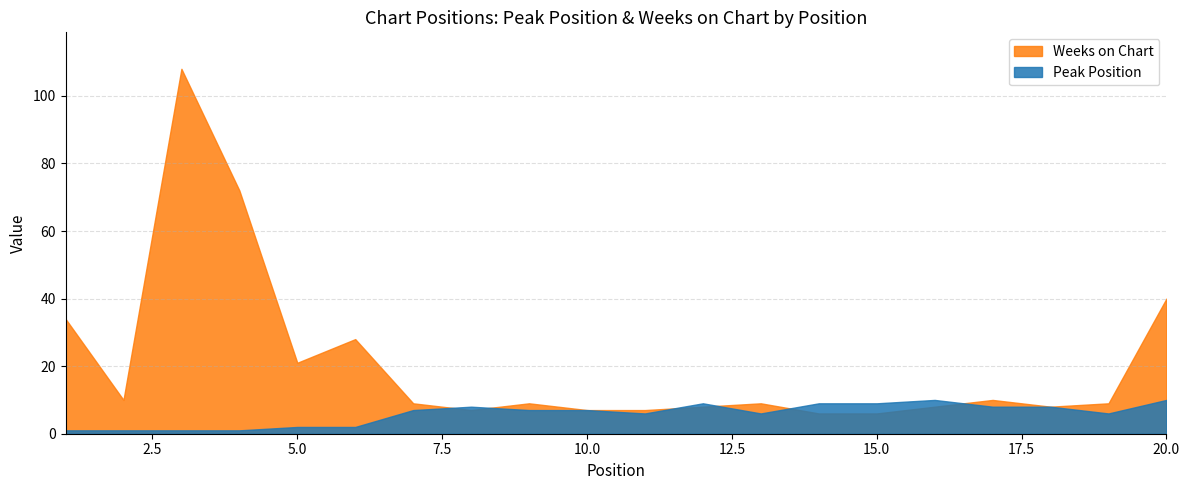

List the labels in order of Weeks on Chart value, largest first.

3, 4, 20, 1, 6, 5, 2, 17, 7, 9, 13, 19, 12, 16, 18, 8, 10, 11, 14, 15